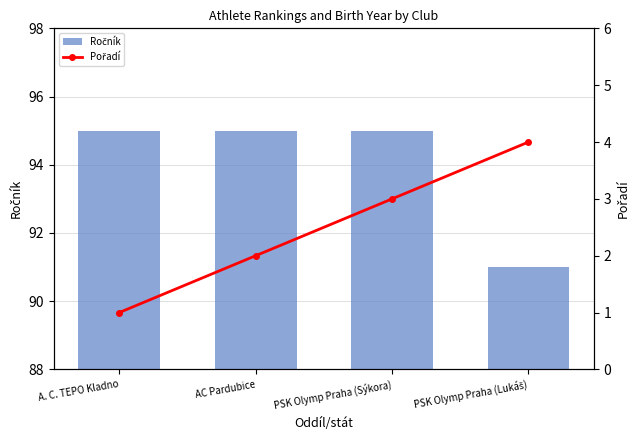

Count the Pořadí values in the range 2 to 4.

3